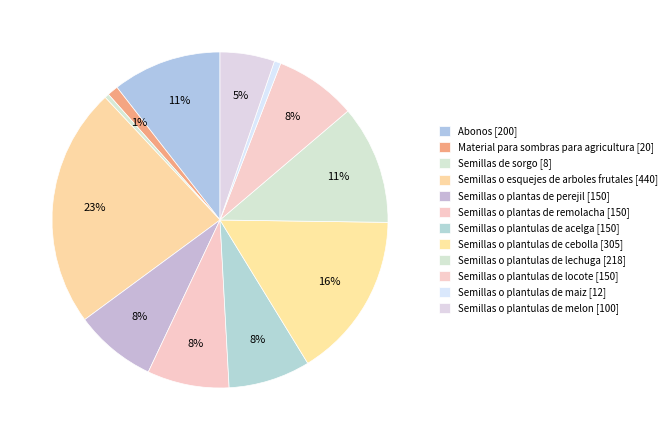

Count the number of slices in the pie.

12